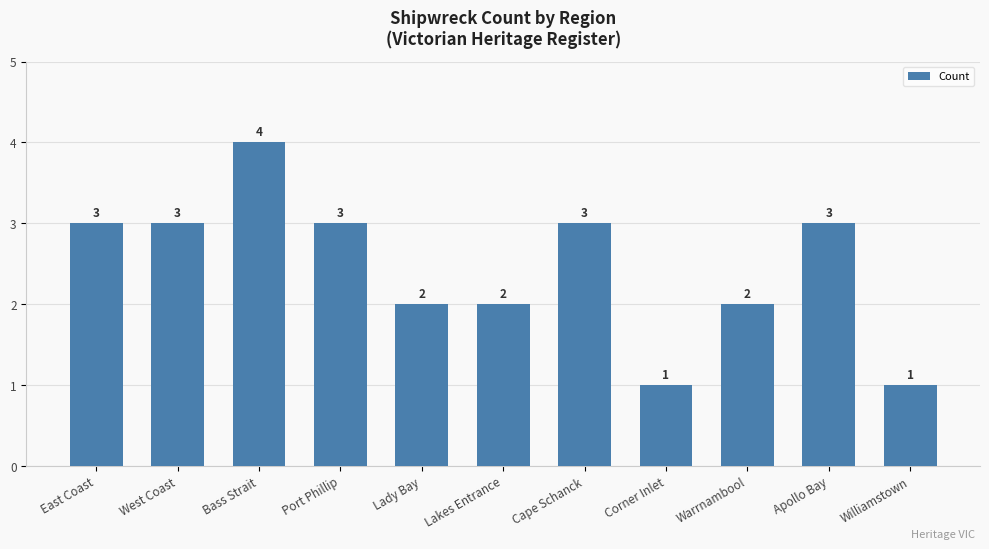

What is the value of the 5th bar from the left?

2